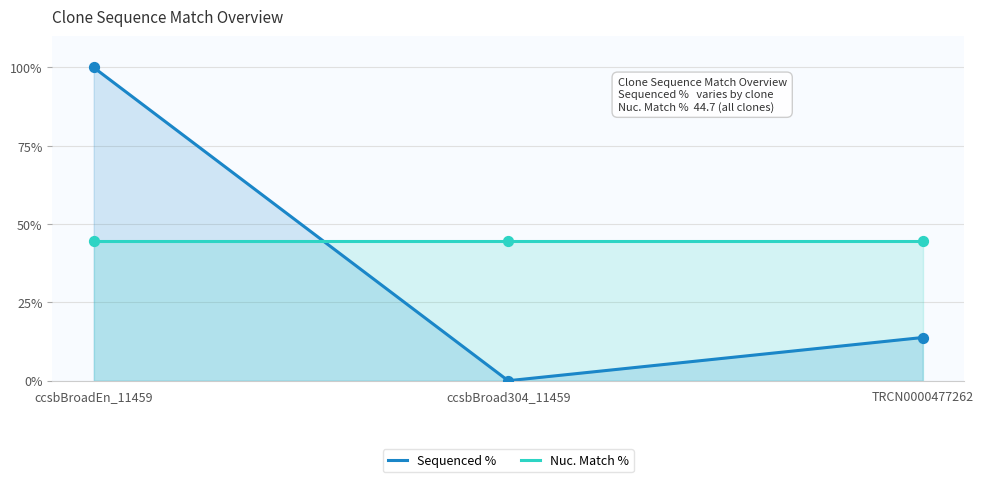

At how many categories does at least one series exceed 39?

3